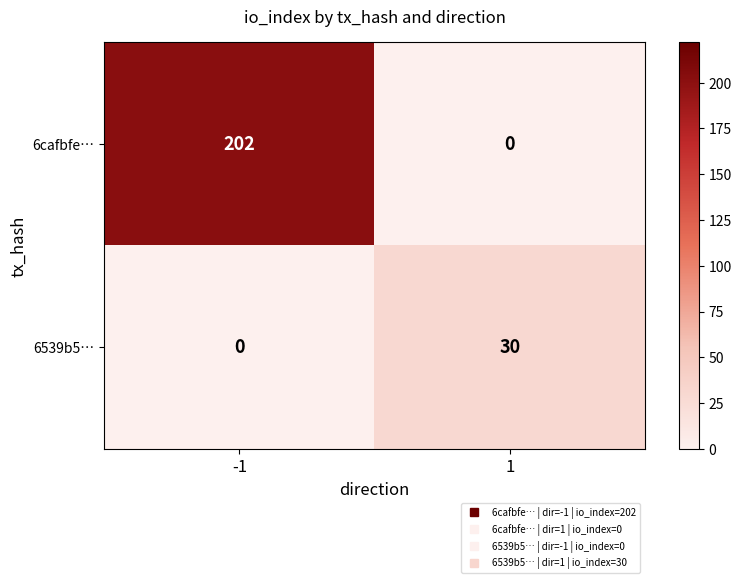

Reading left to right, what are all the values shown in this chart?

6cafbfe…: 202	0
6539b5…: 0	30